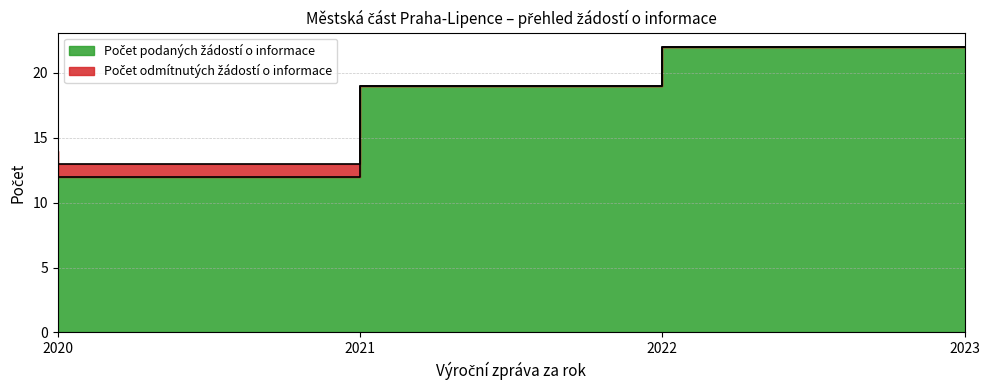

What is the ratio of the value at 2021 to the value at 2023?

0.5